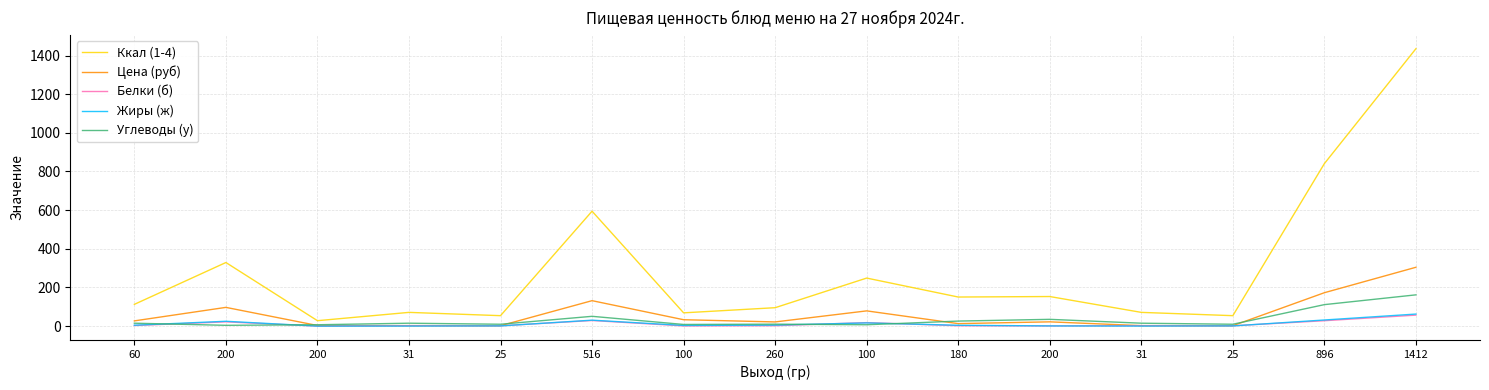

Reading right to left, what are all the values shown in this chart?

Ккал (1-4): 1412=1435.3	896=840.8	25=54.0	31=71.0	200=153.0	180=150.4	100=248.5	260=95.2	100=68.6	516=594.5	25=54.0	31=71.0	200=28.0	200=329.0	60=112.5
Цена (руб): 1412=304.4	896=172.8	25=2.1	31=2.5	200=22.0	180=12.8	100=78.8	260=21.6	100=33.0	516=131.6	25=2.1	31=2.5	200=3.1	200=96.9	60=27.0
Белки (б): 1412=56.8	896=27.9	25=1.6	31=2.3	200=1.0	180=1.9	100=18.0	260=2.1	100=1.0	516=28.9	25=1.6	31=2.3	200=0.0	200=22.0	60=3.0
Жиры (ж): 1412=62.3	896=31.6	25=1.0	31=0.2	200=1.0	180=4.3	100=16.5	260=5.2	100=3.4	516=30.7	25=1.0	31=0.2	200=0.0	200=25.0	60=4.5
Углеводы (у): 1412=161.7	896=111.1	25=9.6	31=15.0	200=35.0	180=26.0	100=7.0	260=10.0	100=8.5	516=50.6	25=9.6	31=15.0	200=7.0	200=4.0	60=15.0